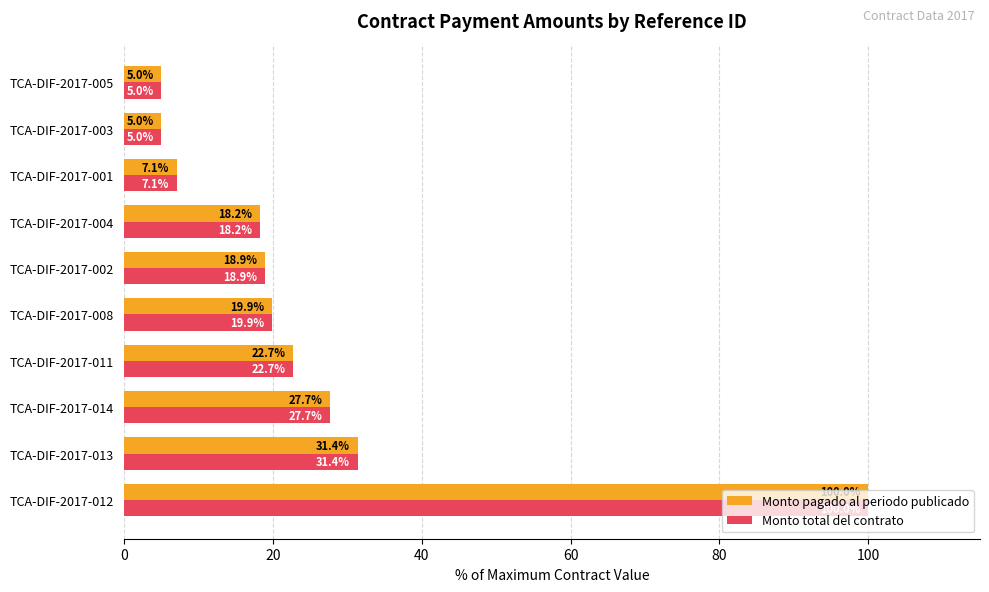

What is the minimum value shown in the chart?

5.0